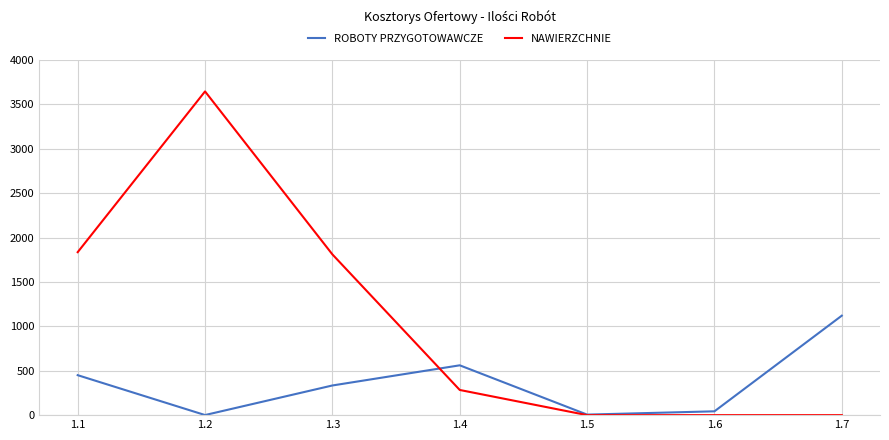

What is the difference between the highest and lowest values at 1.3?

1476.0